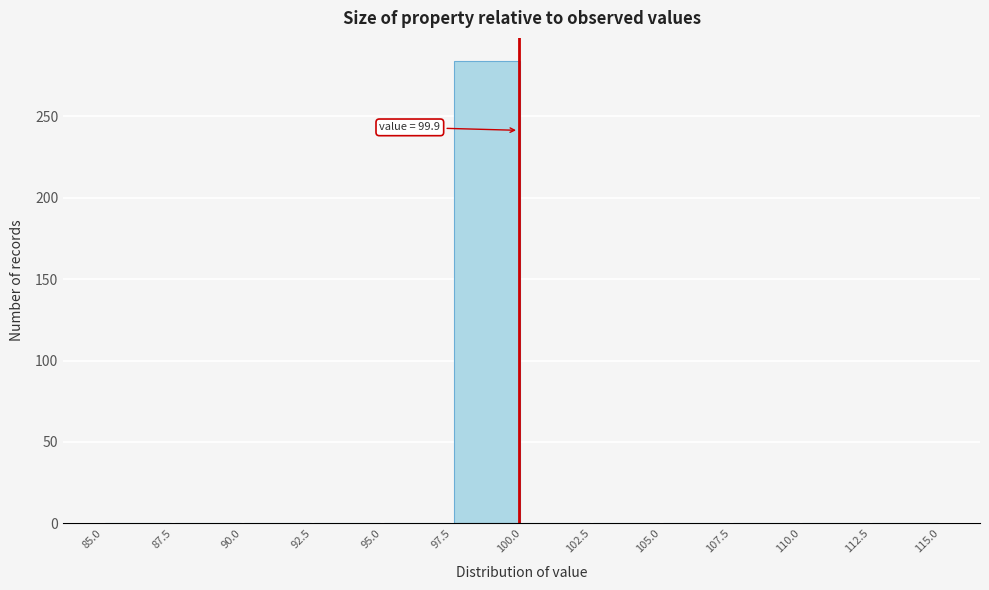

Over which range of the x-axis is the bar tallest?

97.5 to 100.0